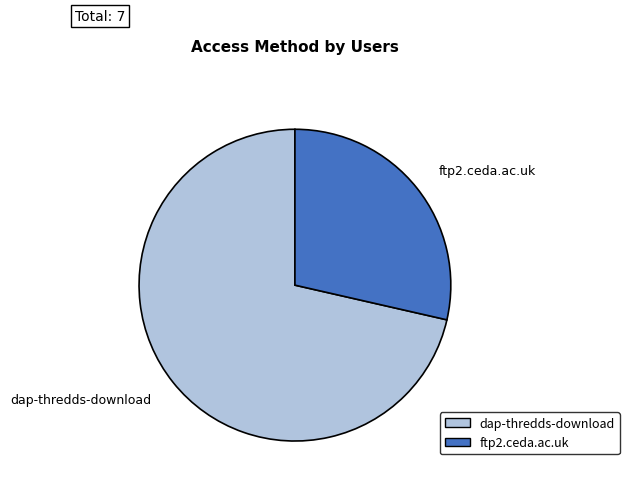

How many segments does this pie chart have?

2